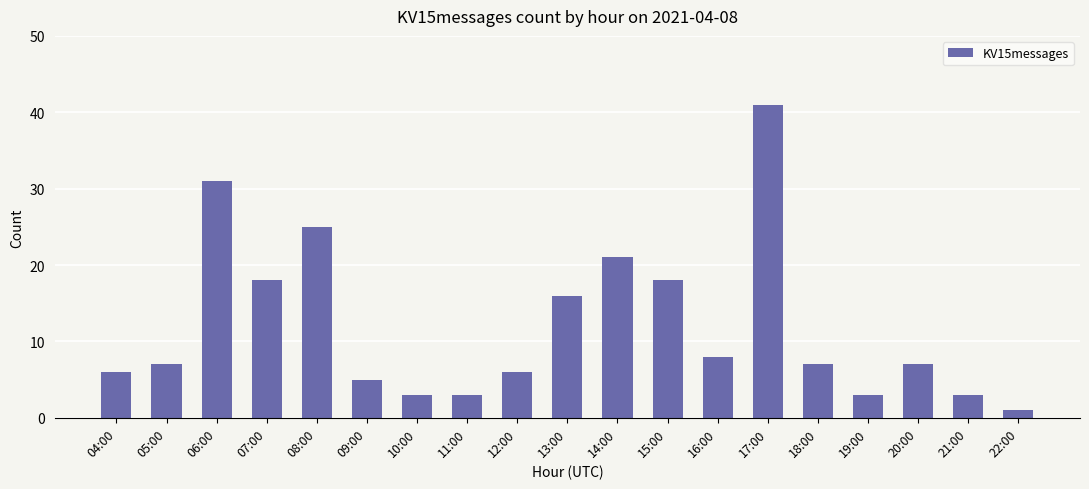

How many distinct data groups are displayed?

1